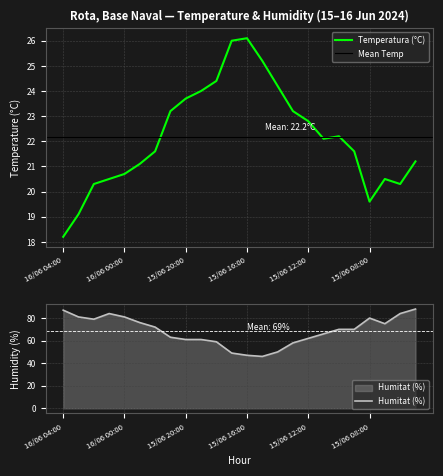

True or false: Humitat (%) and Temperatura (°C) intersect in this chart.

False